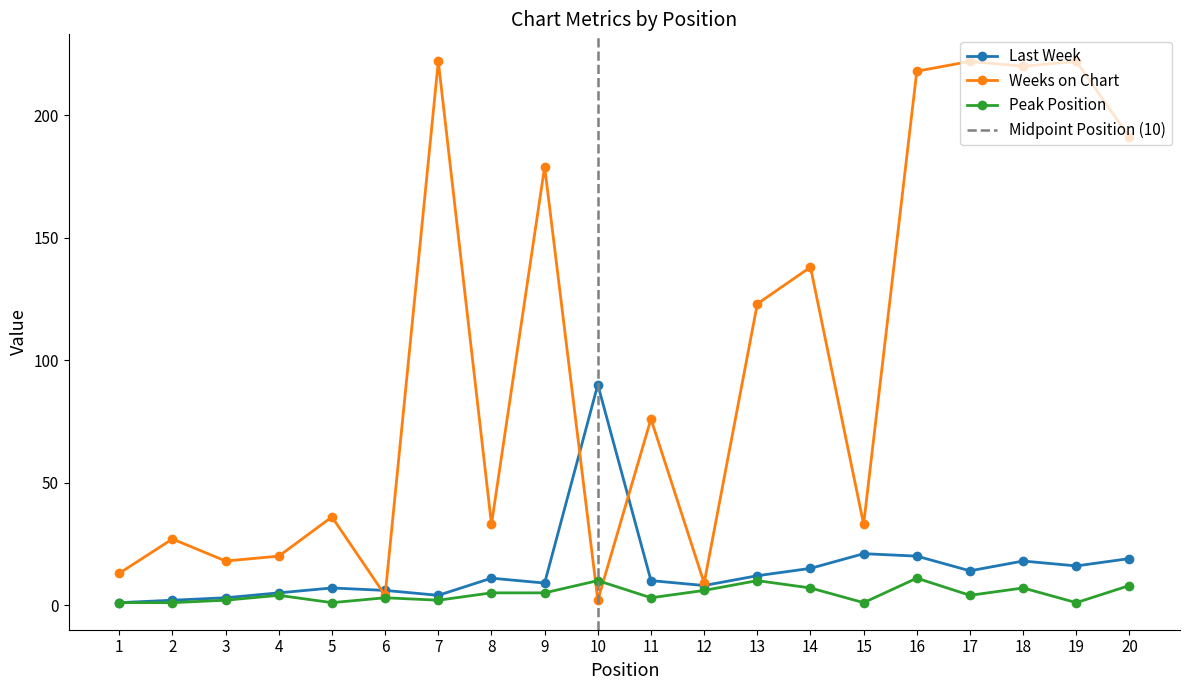

Where is the first local maximum for Last Week?

5